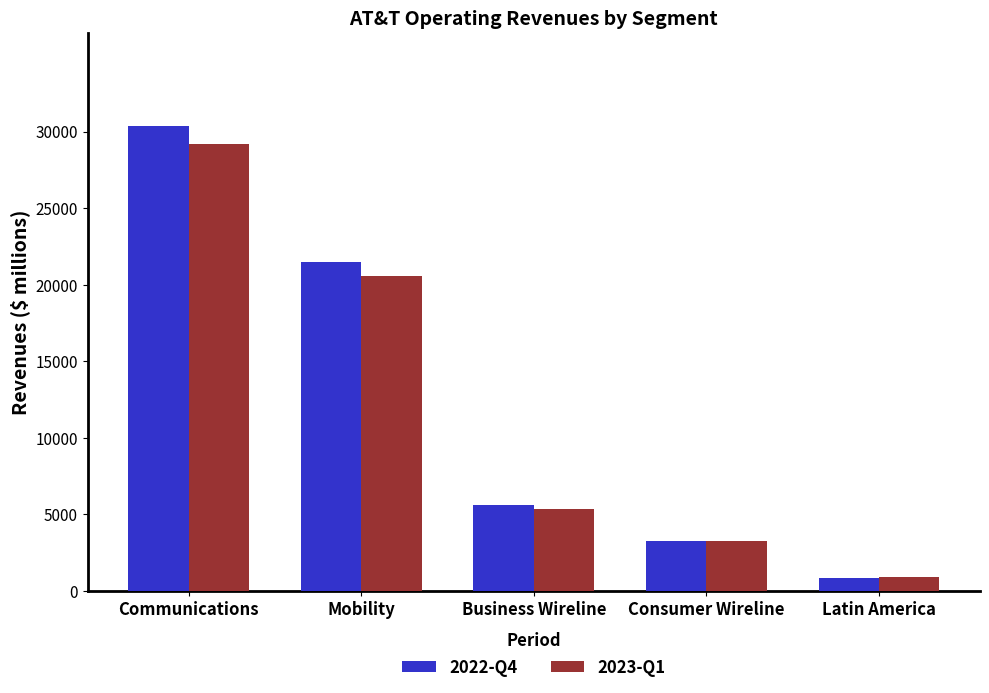

What is the label of the 3rd bar from the left?

Business Wireline